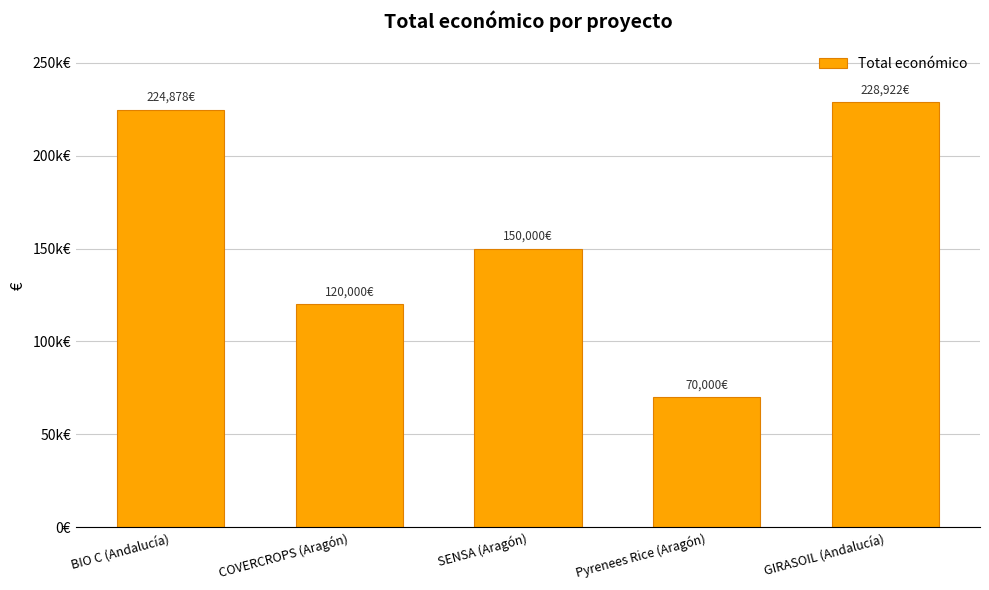

At which category does the chart reach its peak across all series?

GIRASOIL (Andalucía)